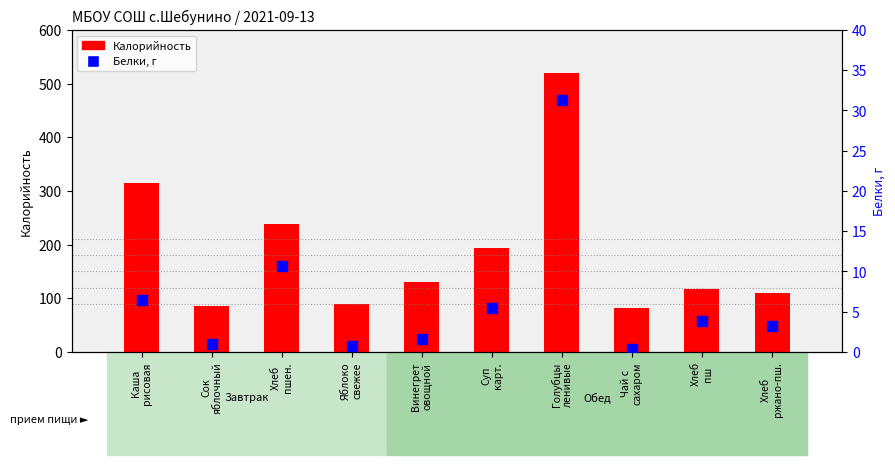

At how many categories does at least one series exceed 279?

2